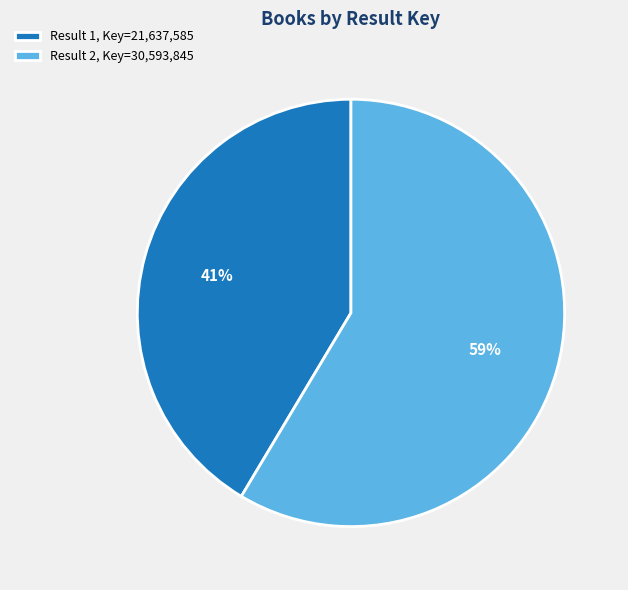

To the nearest percent, what is the average slice percentage?

50%